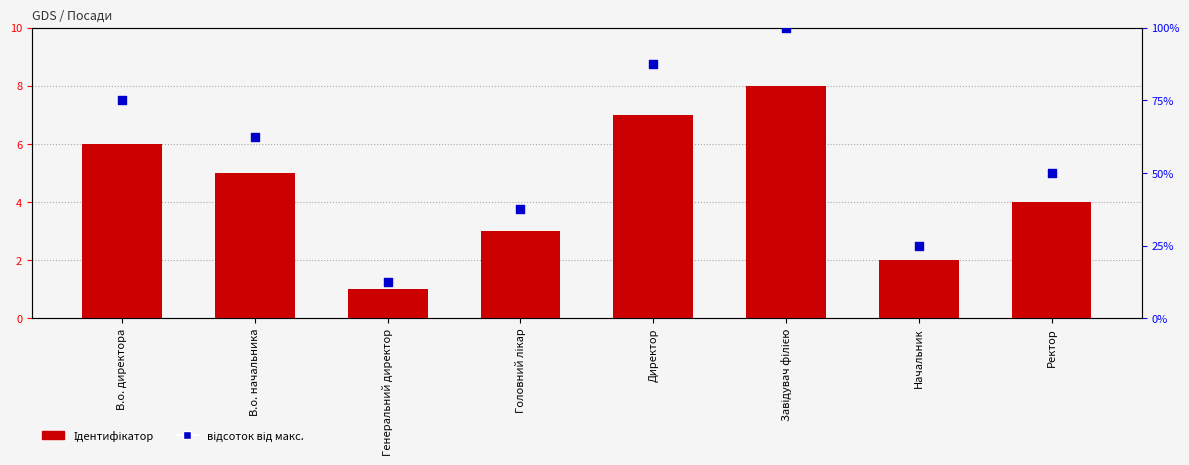

At which category is the sum across all series the highest?

Завідувач філією